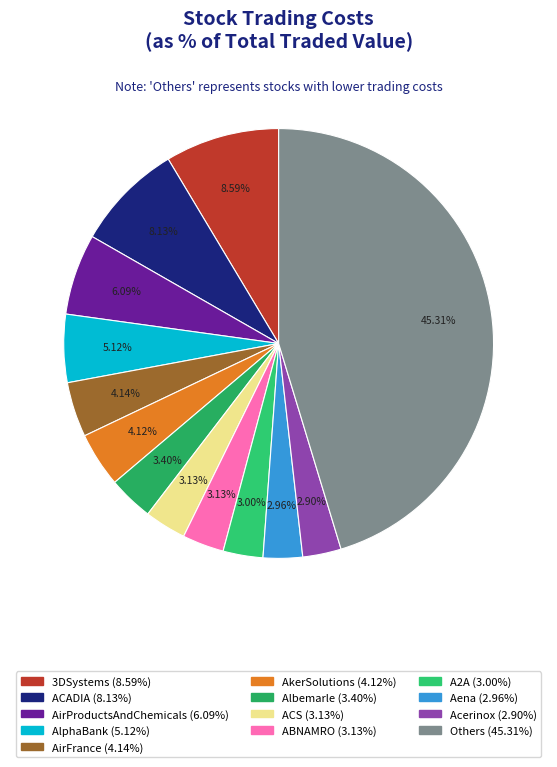

How many segments does this pie chart have?

13